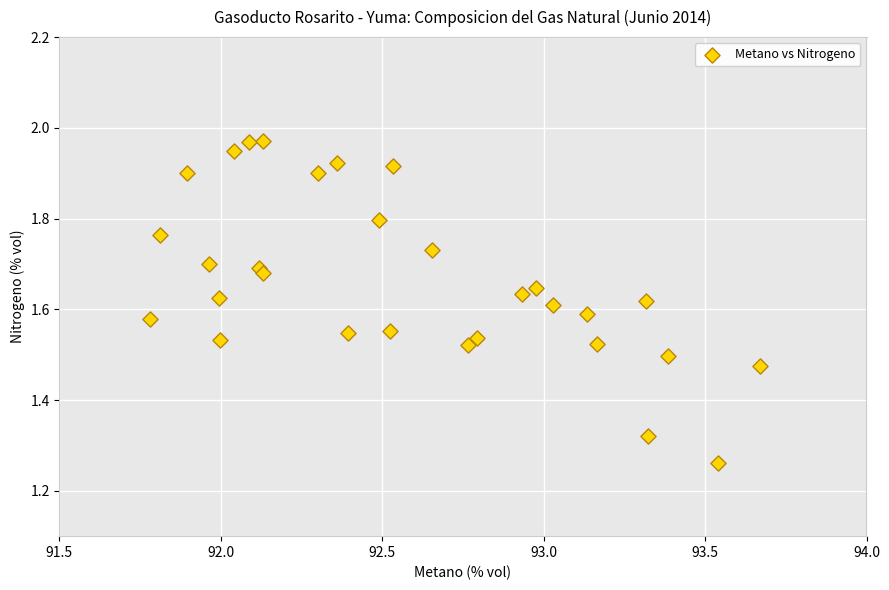

What is the range of Y values (max minus min)?

0.7